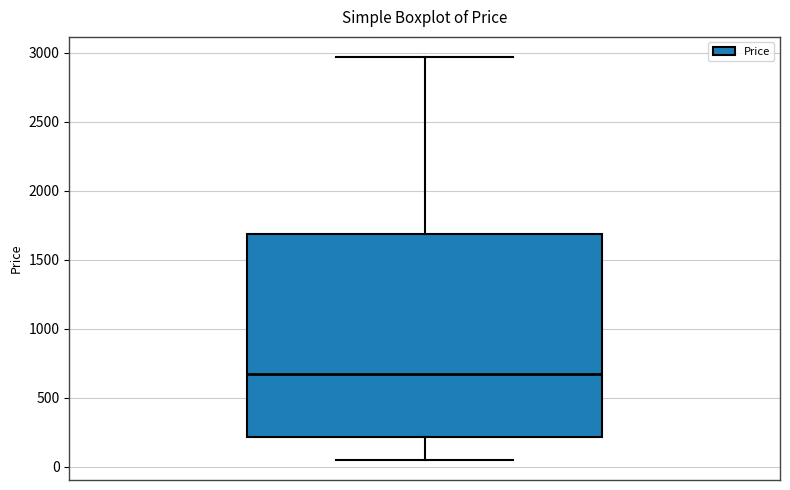

Read this box plot against the y-axis: the position of the median line, the range covered by the box, and the ends of both whiskers. The values are not printed on the chart, so give them approximately, as read against the axis.

median 650, box 200 to 1700, whiskers 50 to 2950